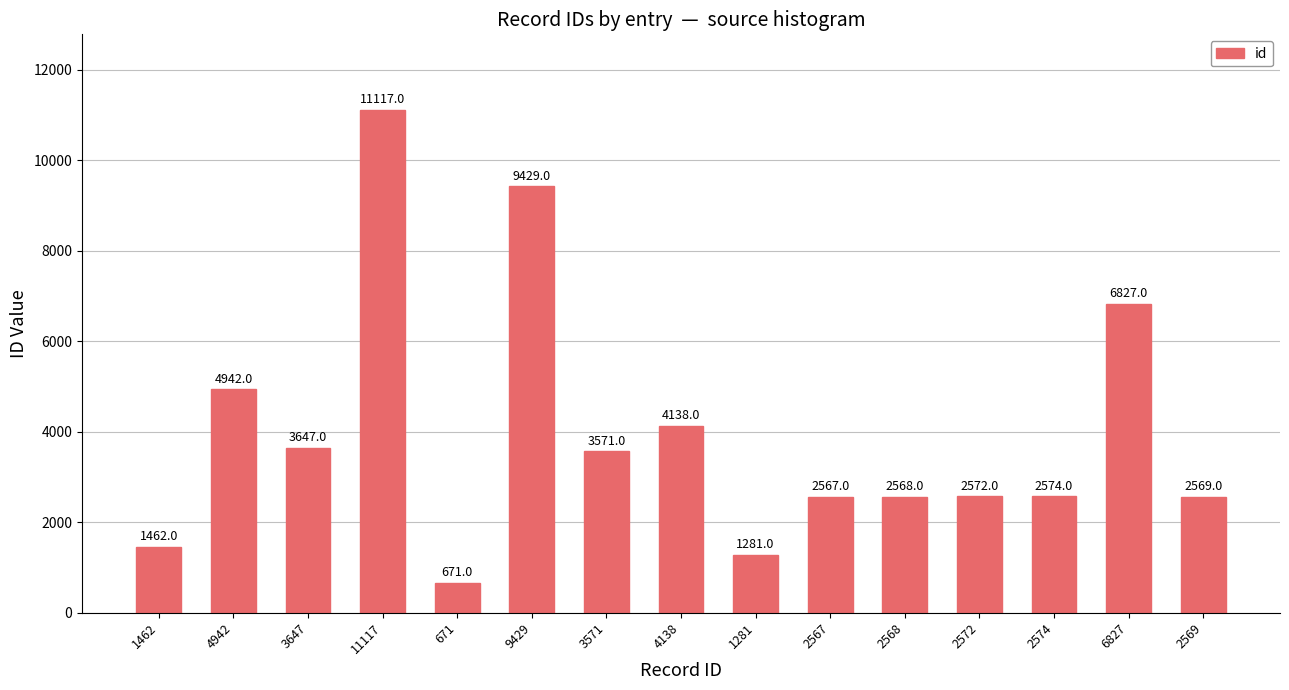

What is the sum of the values at 2572 and 4942?

7514